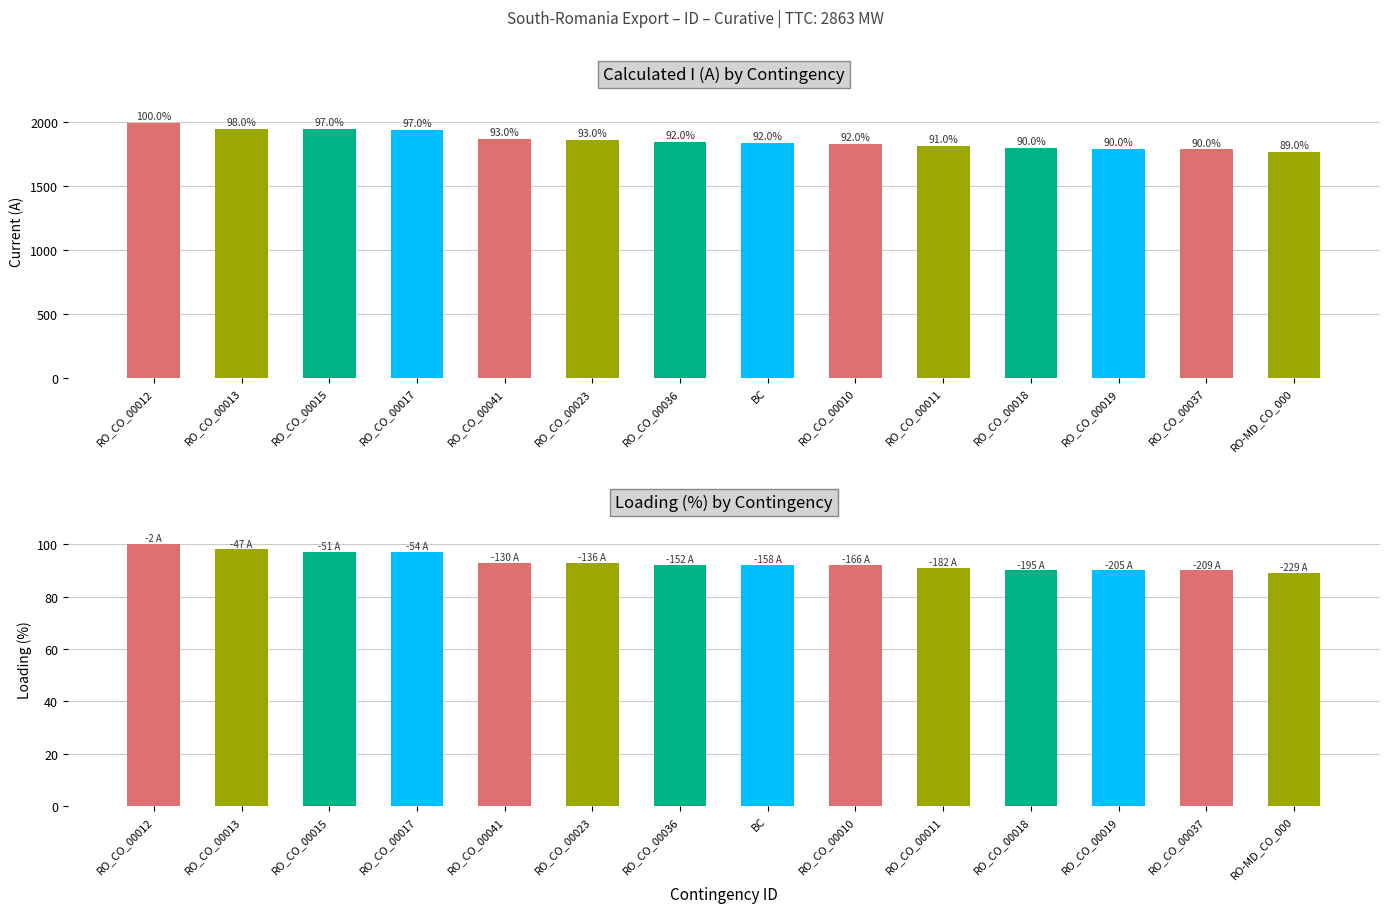

What is the label of the 8th bar from the right?

RO_CO_00036